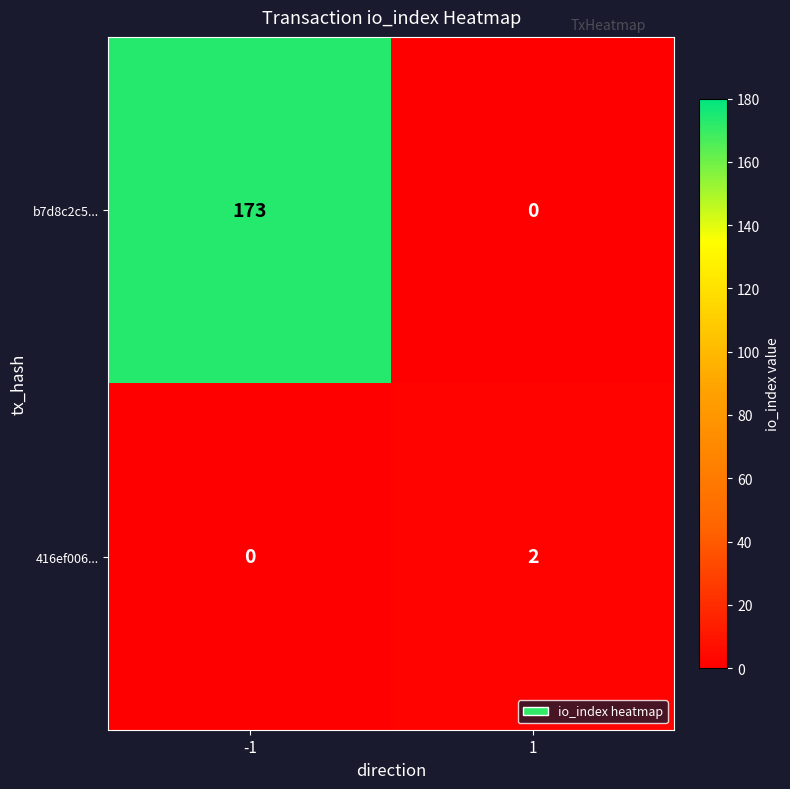

What is the maximum value for b7d8c2c5...?

173